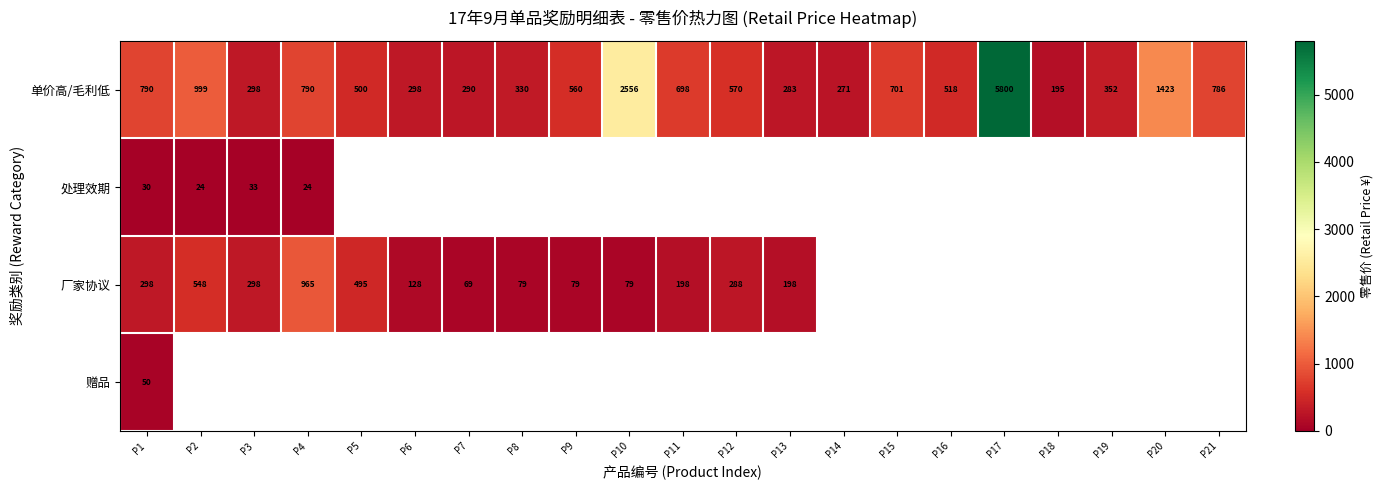

What is the sum of all 单价高/毛利低 values?

19008